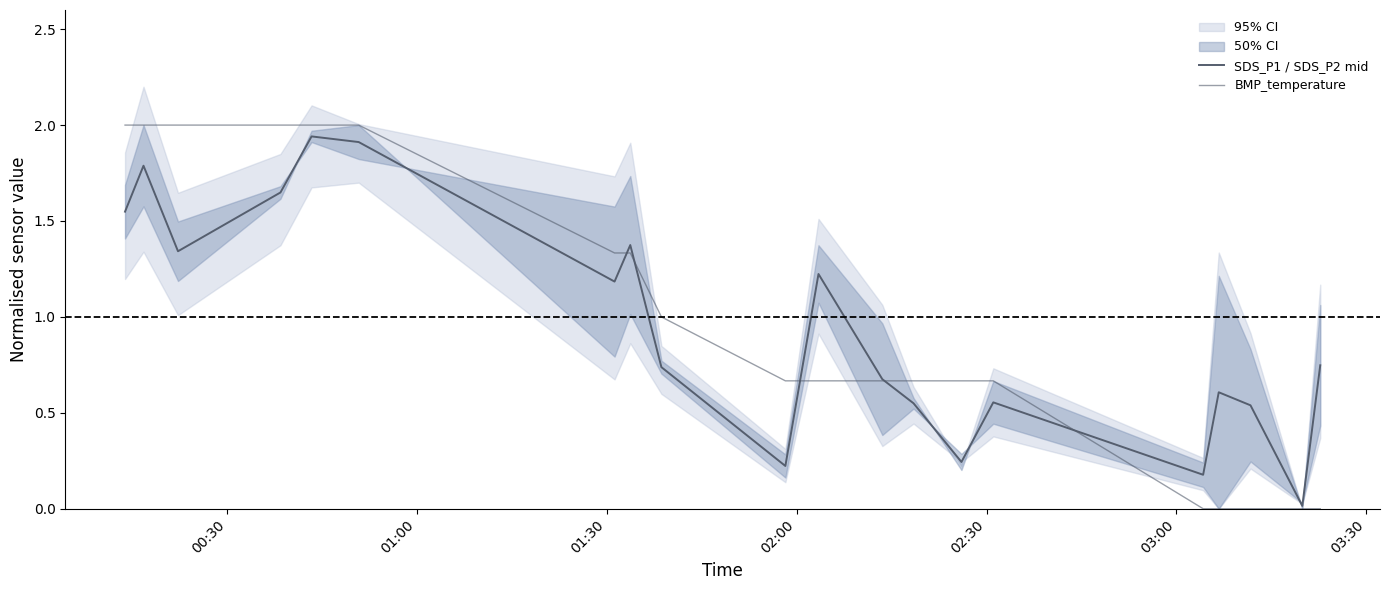

In SDS_P1 / SDS_P2 mid, how many points are higher than both neighbors (excluding endpoints)?

6